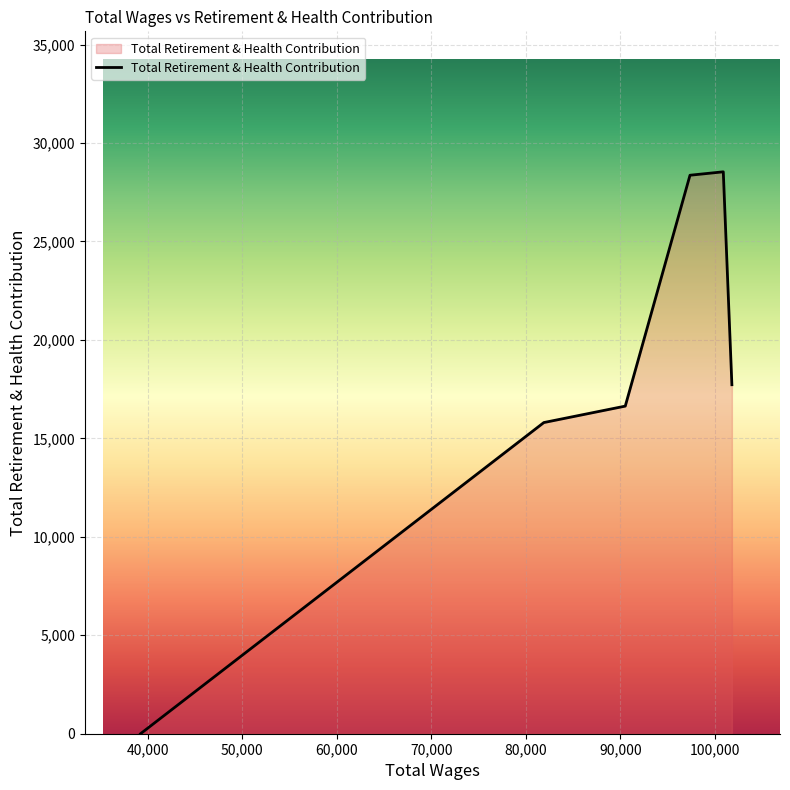

True or false: the data has more than 2 interior local peaks.

False